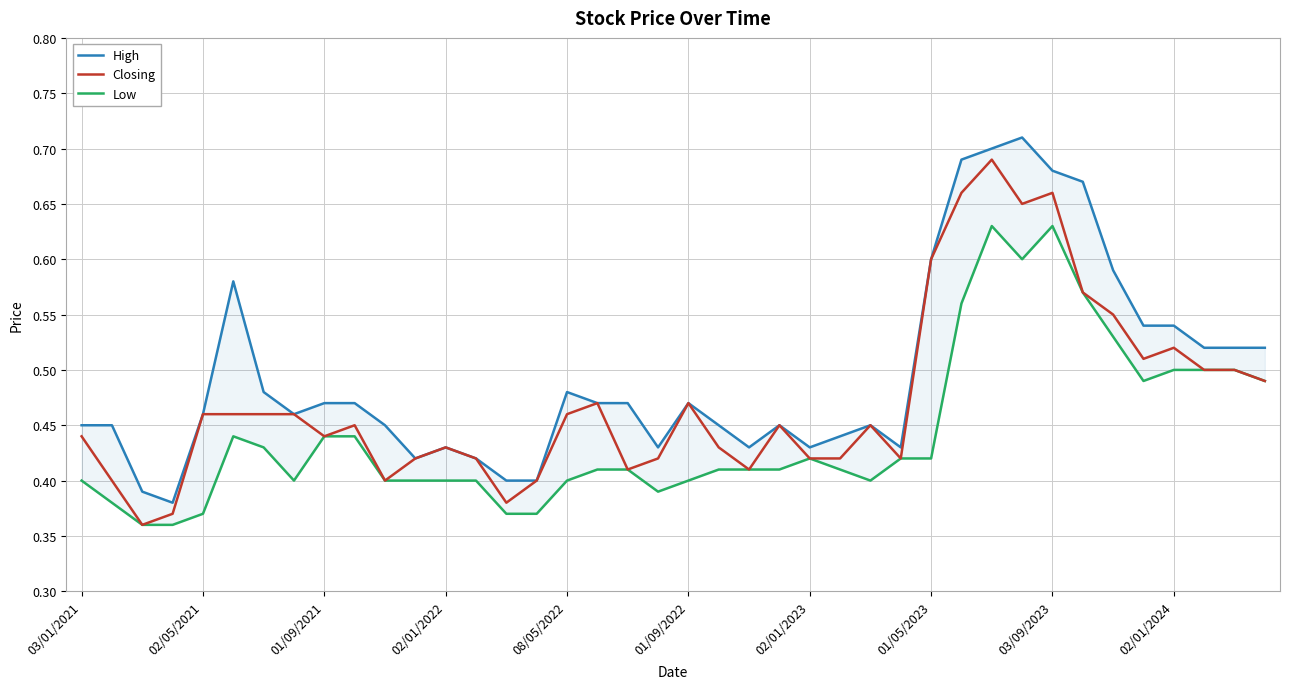

Reading left to right, extract all data points from this chart.

High: 0.5	0.5	0.4	0.4	0.5	0.6	0.5	0.5	0.5	0.5	0.5	0.4	0.4	0.4	0.4	0.4	0.5	0.5	0.5	0.4	0.5	0.5	0.4	0.5	0.4	0.4	0.5	0.4	0.6	0.7	0.7	0.7	0.7	0.7	0.6	0.5	0.5	0.5	0.5	0.5
Closing: 0.4	0.4	0.4	0.4	0.5	0.5	0.5	0.5	0.4	0.5	0.4	0.4	0.4	0.4	0.4	0.4	0.5	0.5	0.4	0.4	0.5	0.4	0.4	0.5	0.4	0.4	0.5	0.4	0.6	0.7	0.7	0.7	0.7	0.6	0.6	0.5	0.5	0.5	0.5	0.5
Low: 0.4	0.4	0.4	0.4	0.4	0.4	0.4	0.4	0.4	0.4	0.4	0.4	0.4	0.4	0.4	0.4	0.4	0.4	0.4	0.4	0.4	0.4	0.4	0.4	0.4	0.4	0.4	0.4	0.4	0.6	0.6	0.6	0.6	0.6	0.5	0.5	0.5	0.5	0.5	0.5